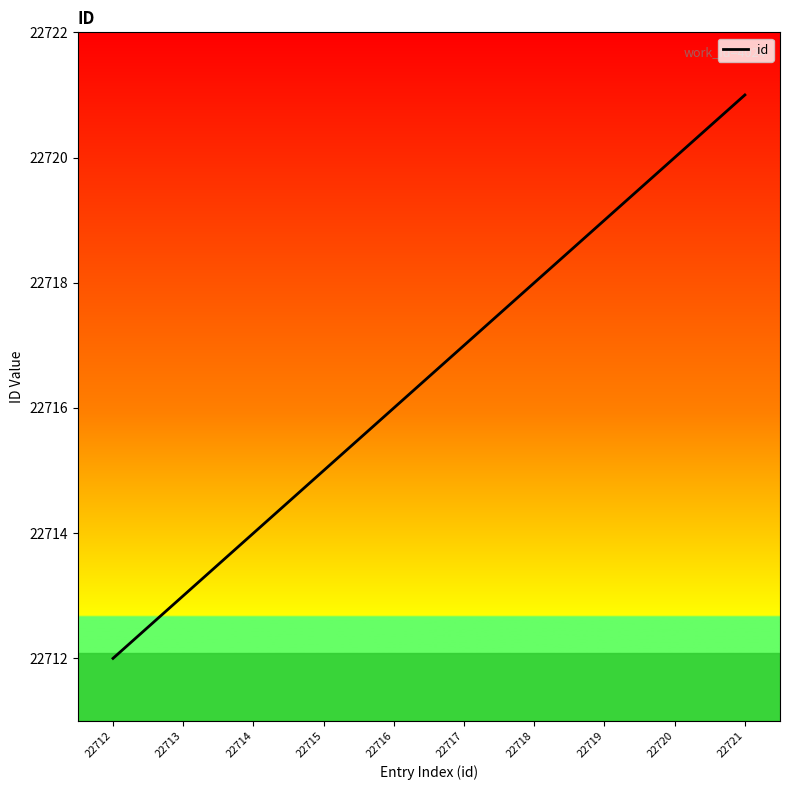

List the labels in order of value, smallest first.

22712, 22713, 22714, 22715, 22716, 22717, 22718, 22719, 22720, 22721